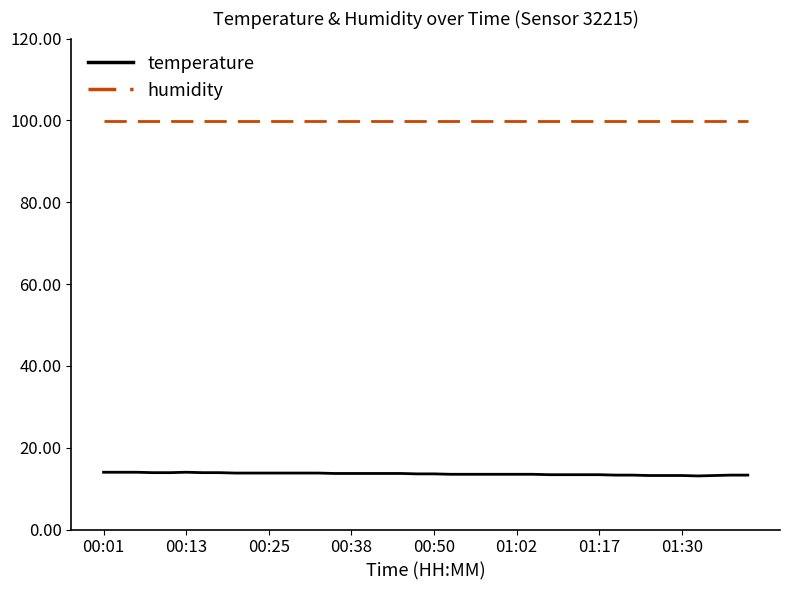

What are all the series names shown in the legend?

temperature, humidity